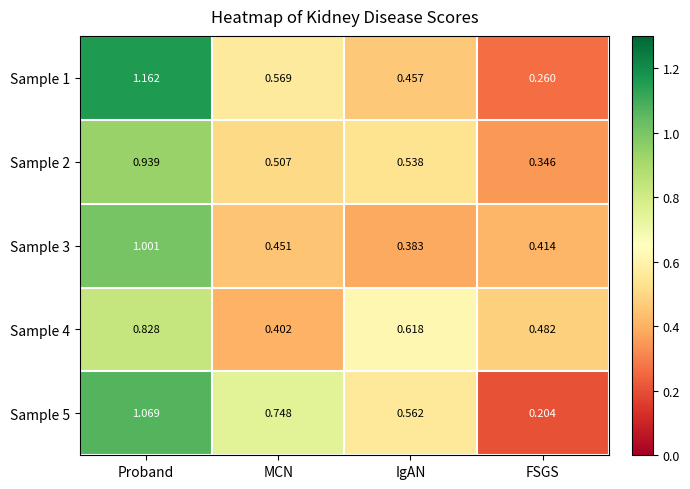

At which category is the sum across all series the highest?

Proband